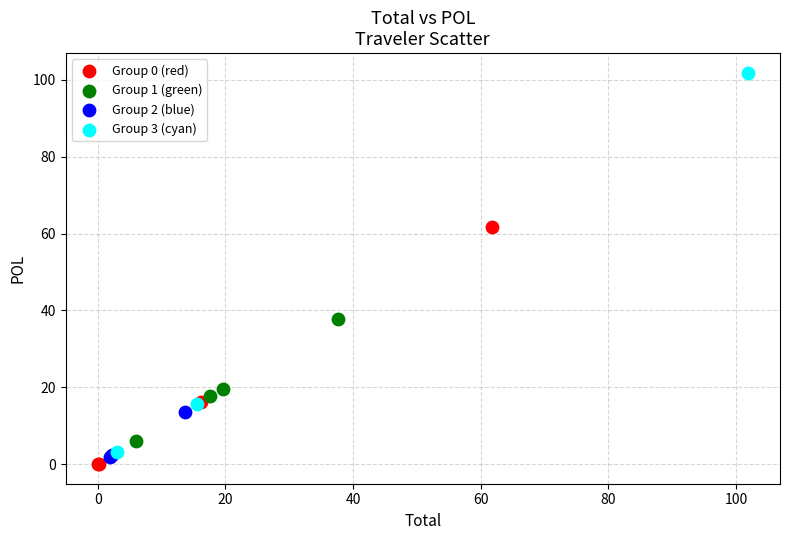

Which series has the widest spread of Y values?

Group 3 (cyan)